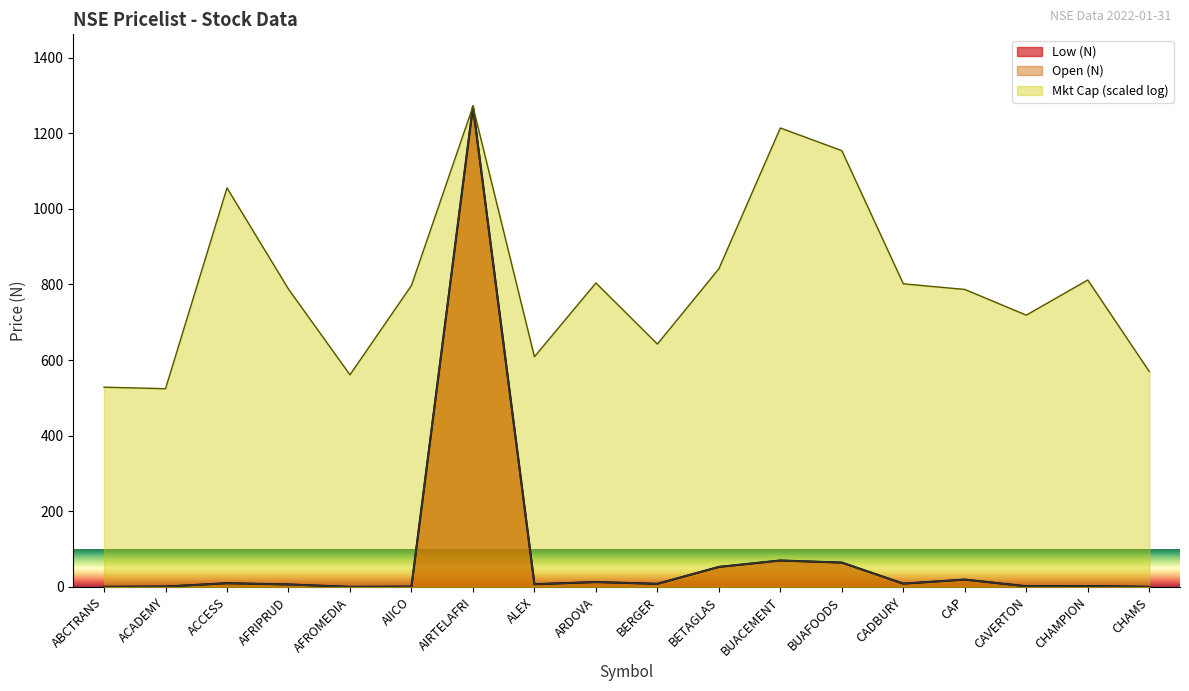

Does the chart display data point markers on the line(s)?

No